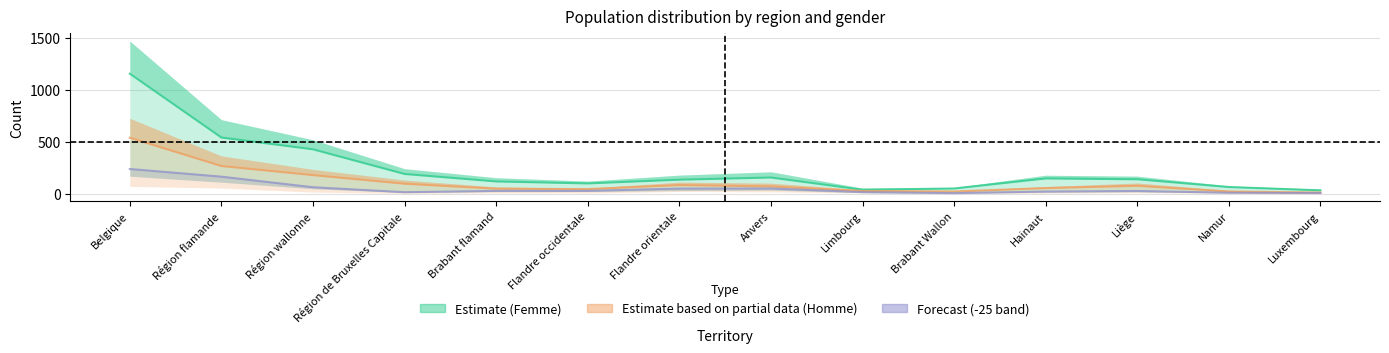

How many interior local valleys does the Homme 25-29 series have?

2